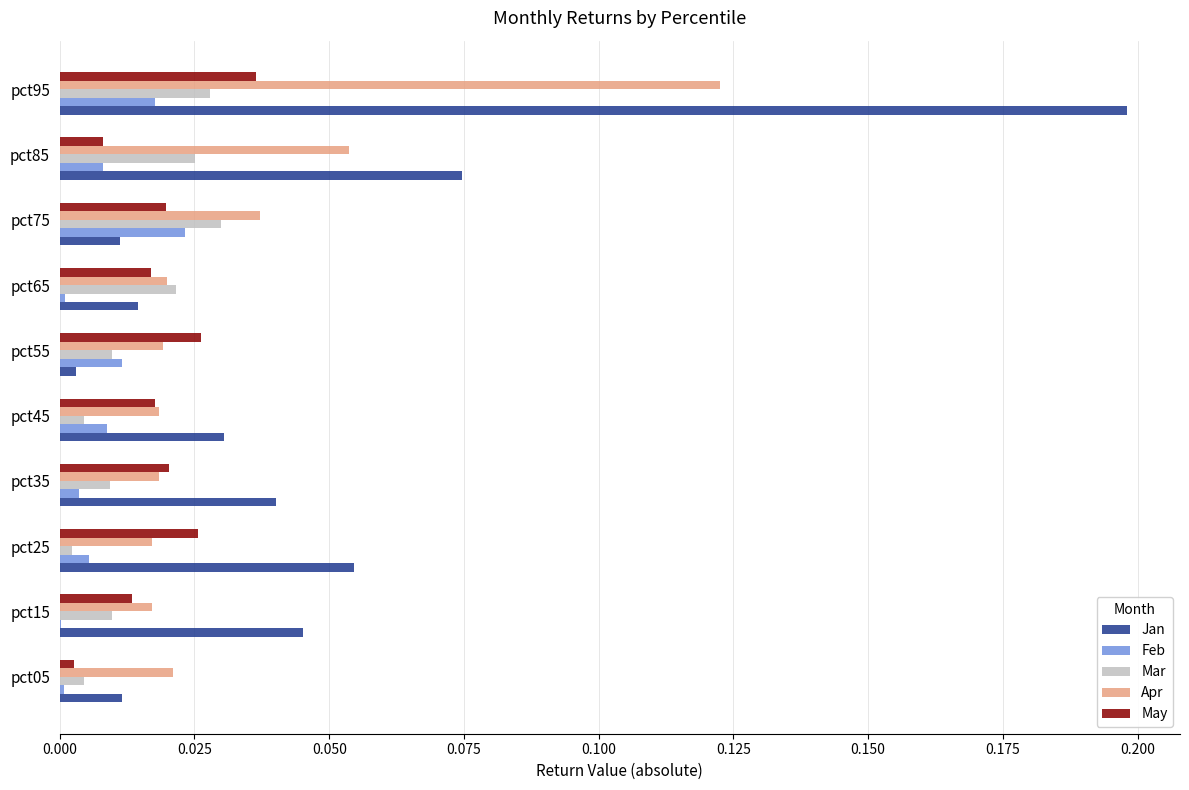

At which category is the sum across all series the highest?

pct95